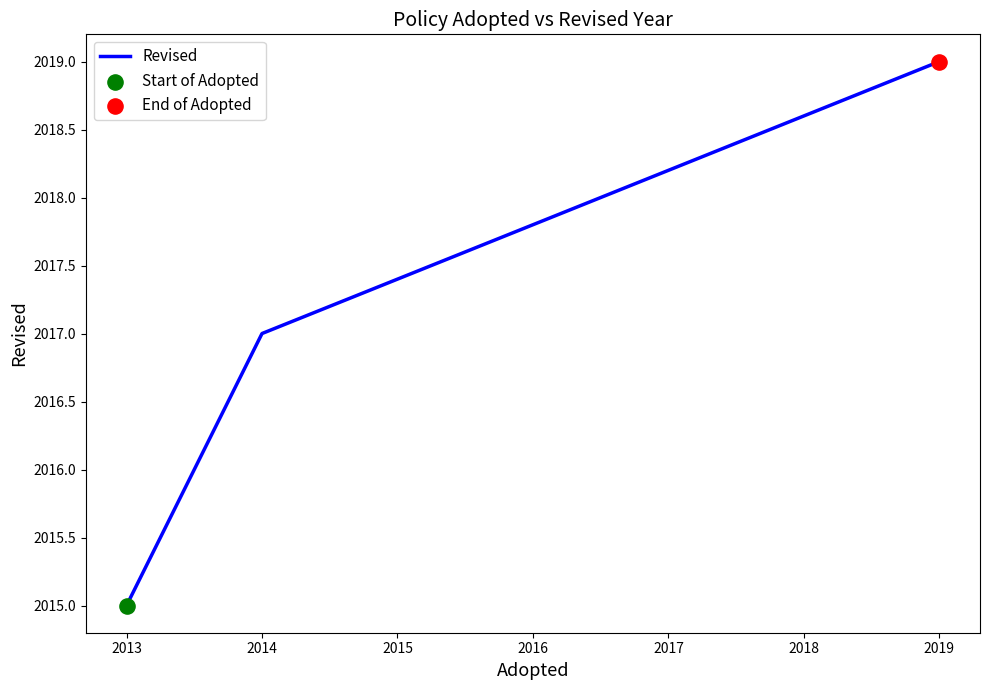

What is the change in value from 2013 to 2014?

+2